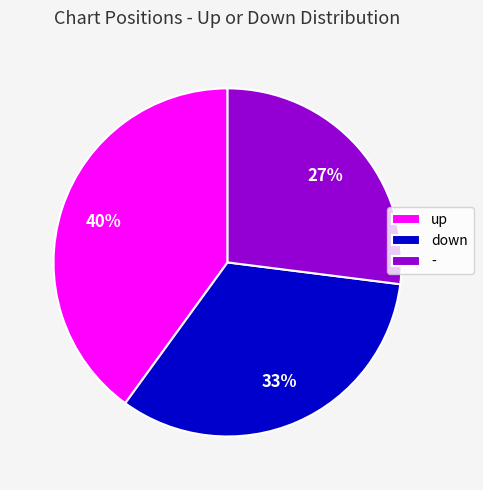

How many slices are in this pie chart?

3